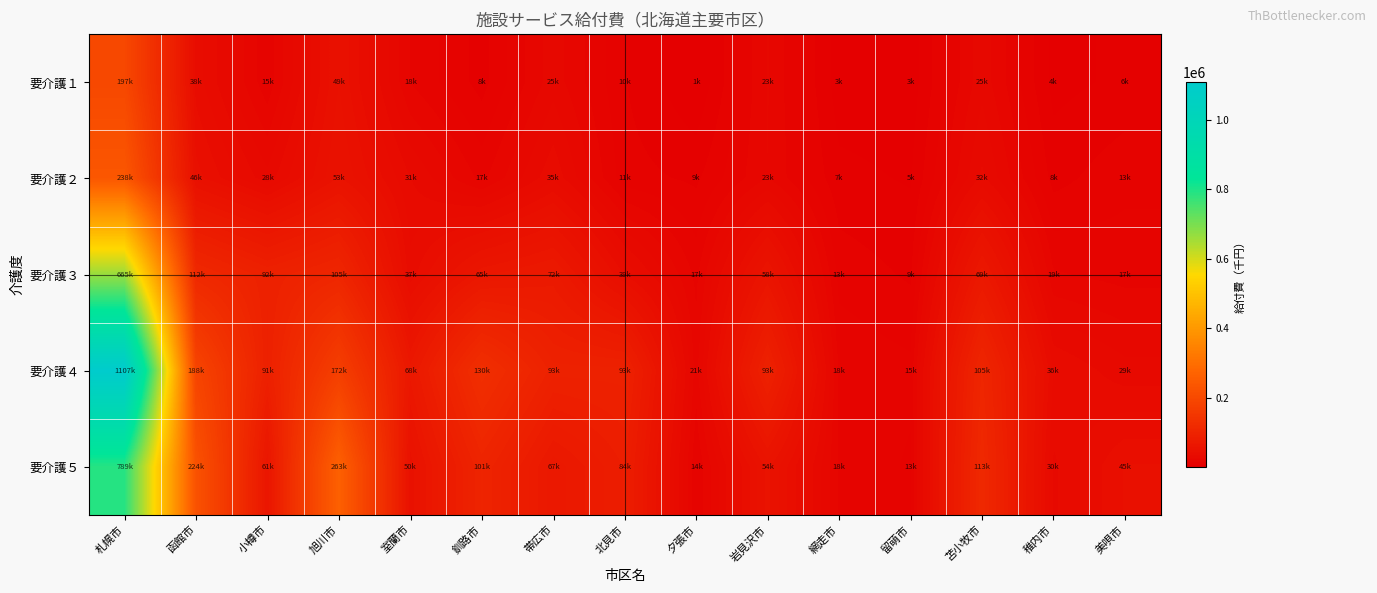

What is the total value across all series at 網走市?

57673.5